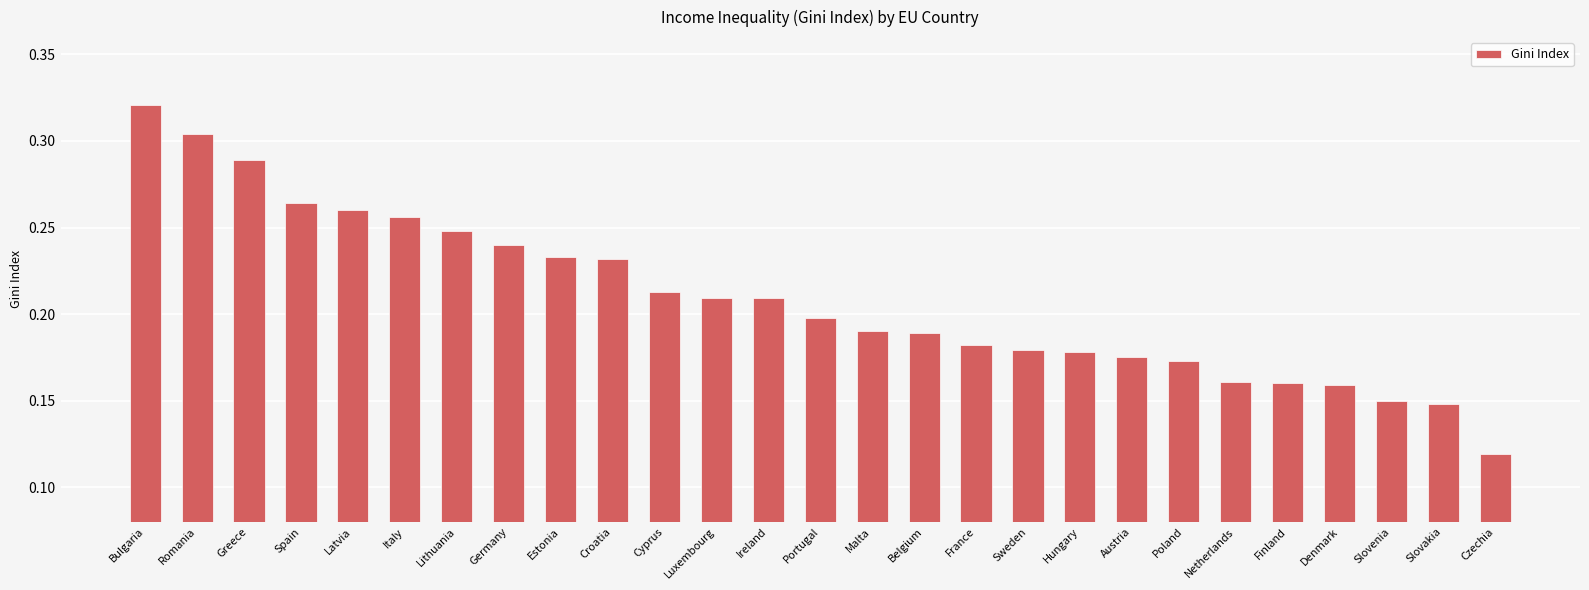

Which label corresponds to the largest value in the chart?

Bulgaria